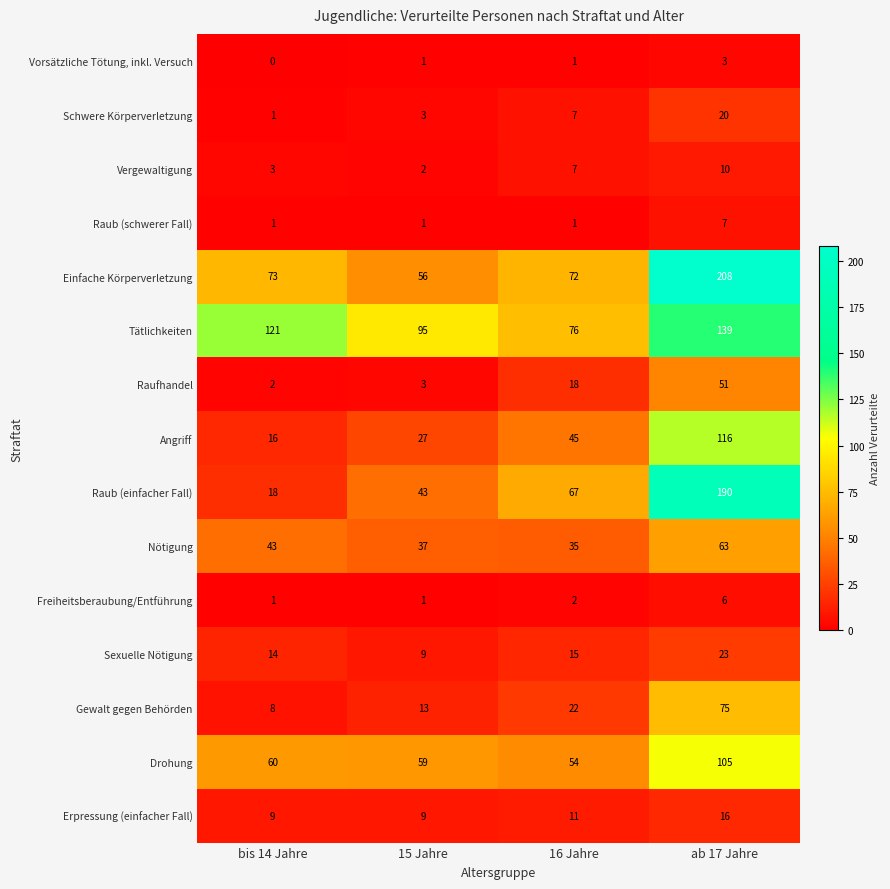

Where is Vergewaltigung nearest to the value 6?

16 Jahre